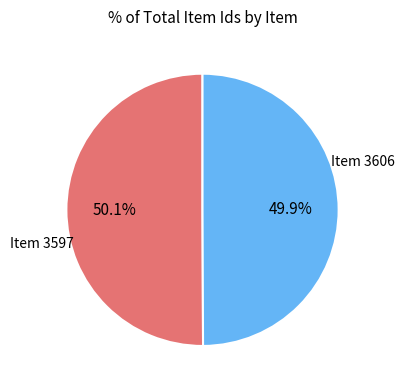

Is there any slice that represents more than half of the pie?

Yes